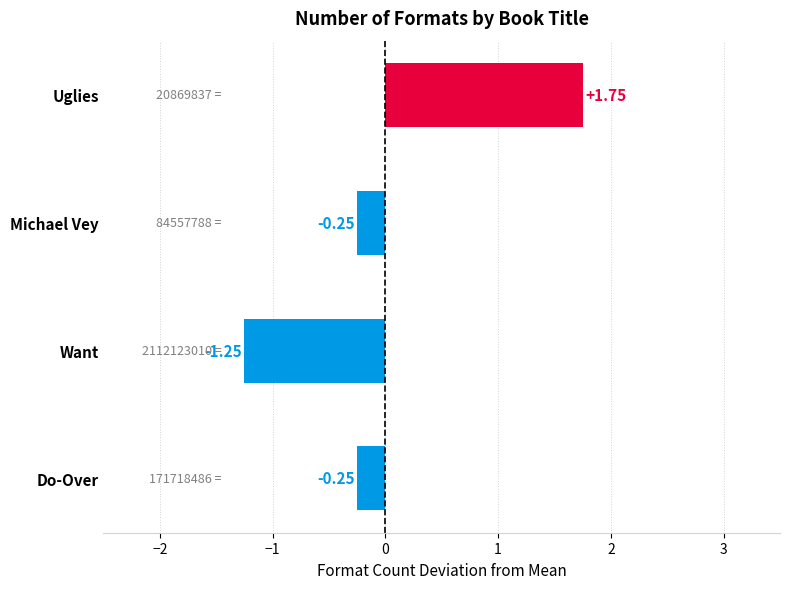

Between Uglies and Michael Vey, which is larger?

Uglies